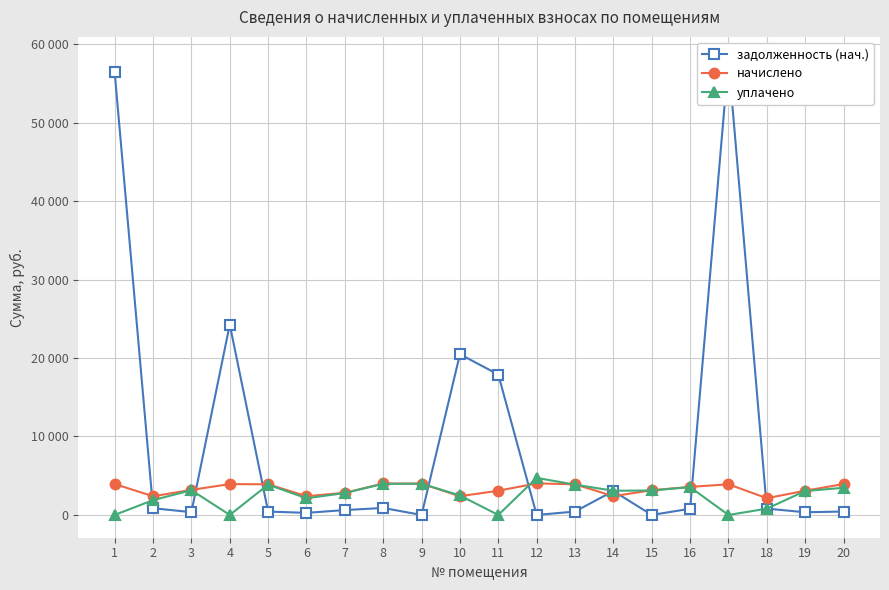

At which category is the sum across all series the highest?

17